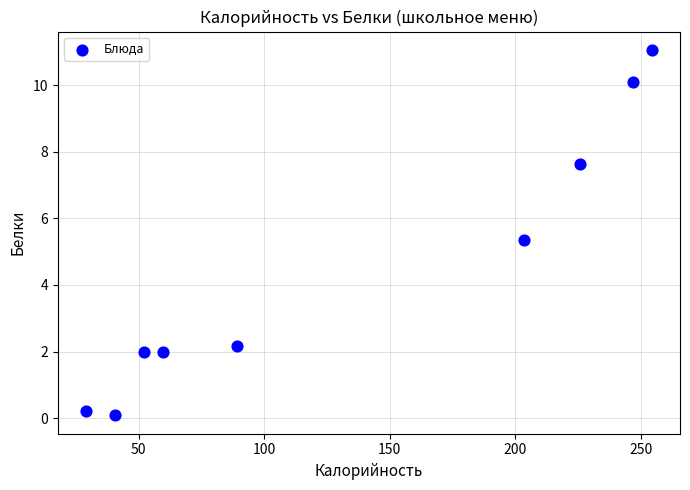

What is the range of Y values (max minus min)?

11.0